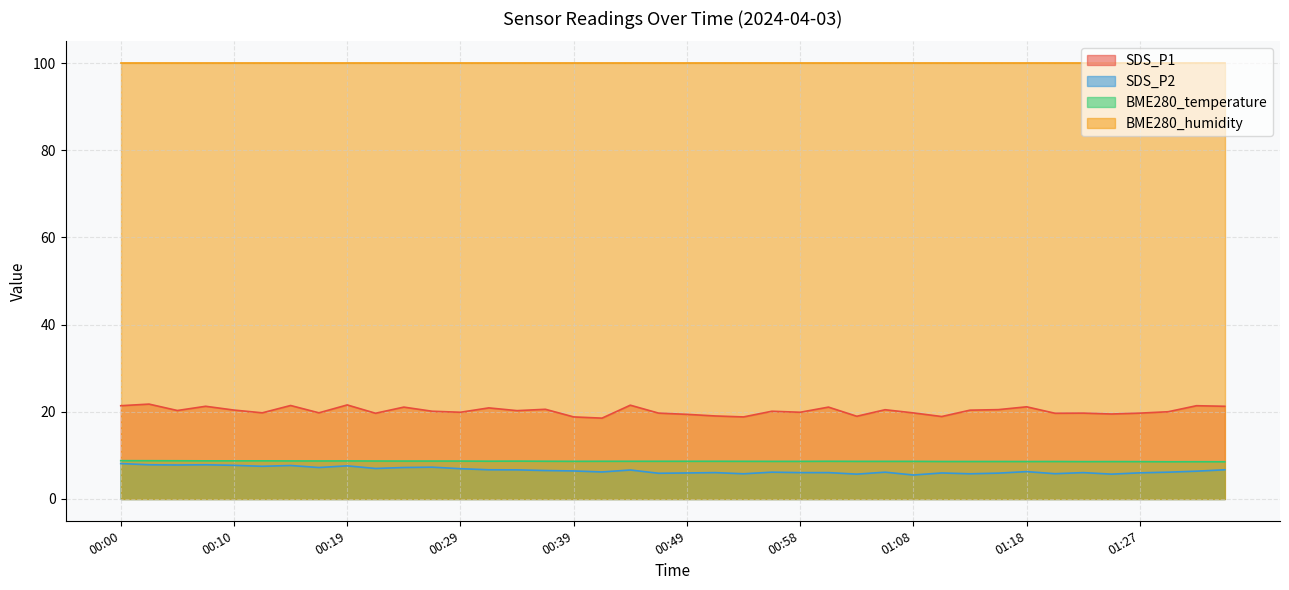

Where is the first local minimum for SDS_P1?

00:05